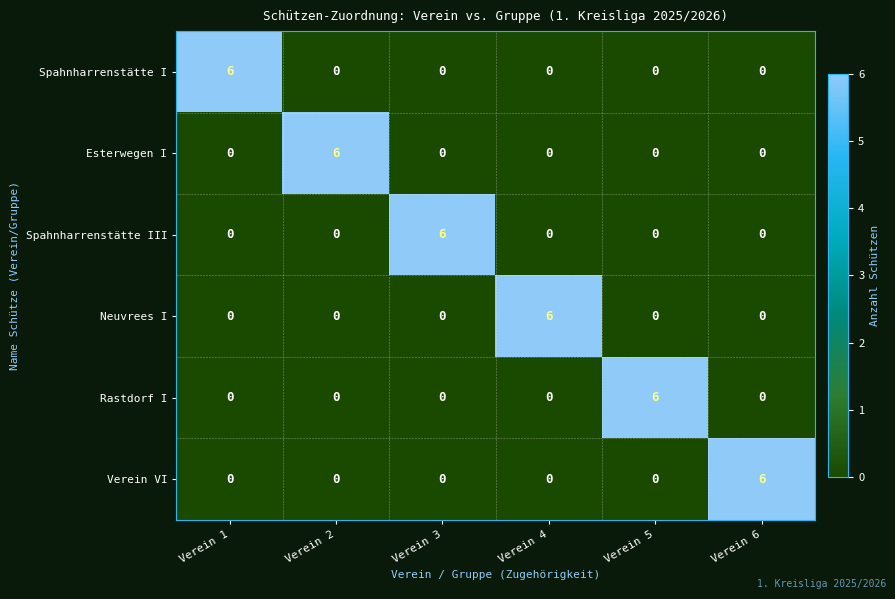

How many Neuvrees I values are between 0 and 1?

5